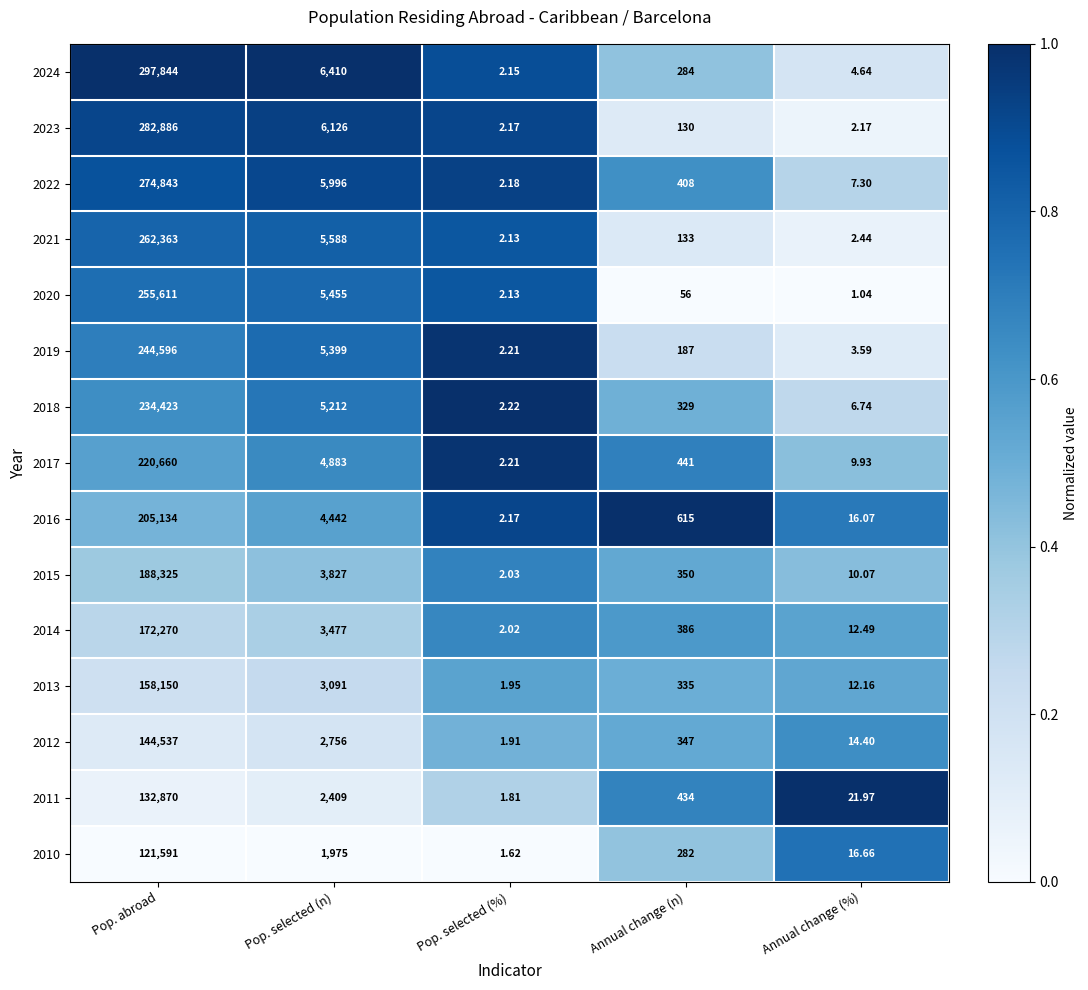

Rank the categories by 2018 value from highest to lowest.

Pop. abroad, Pop. selected (n), Annual change (n), Annual change (%), Pop. selected (%)